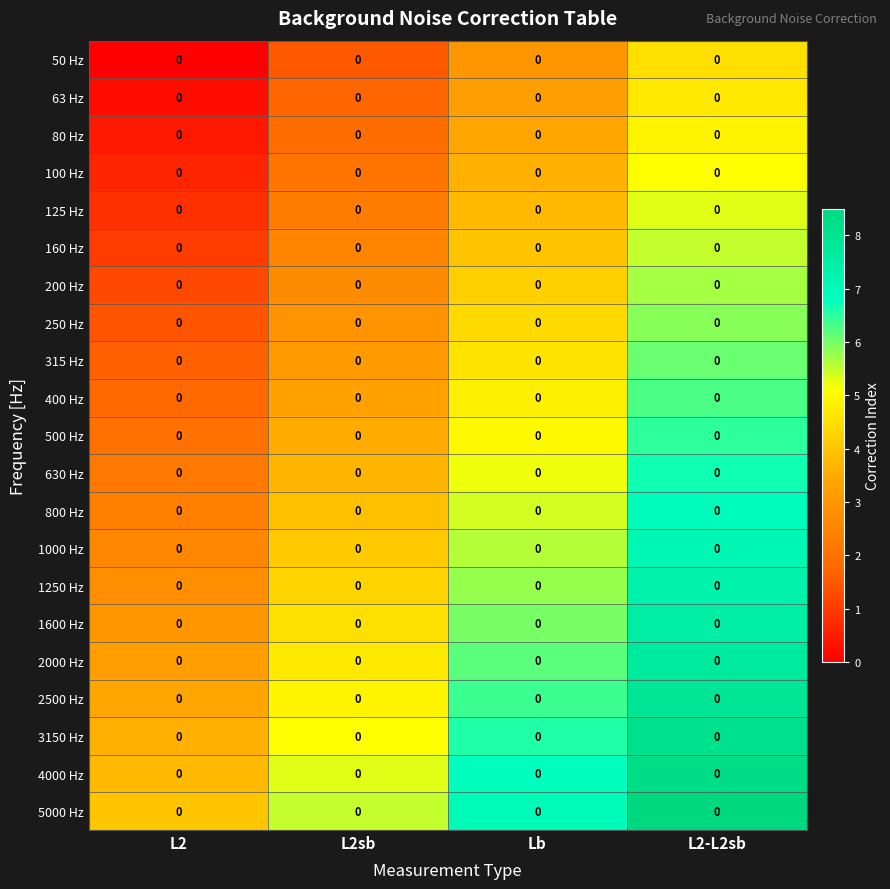

Which has a higher value, Lb or L2sb?

Lb